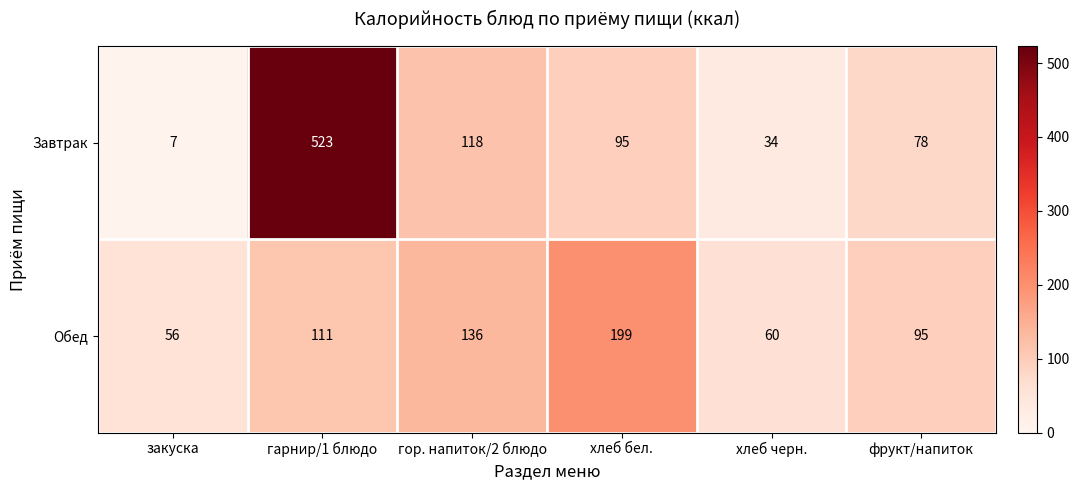

Rank the series at гарнир/1 блюдо from highest to lowest value.

Завтрак, Обед